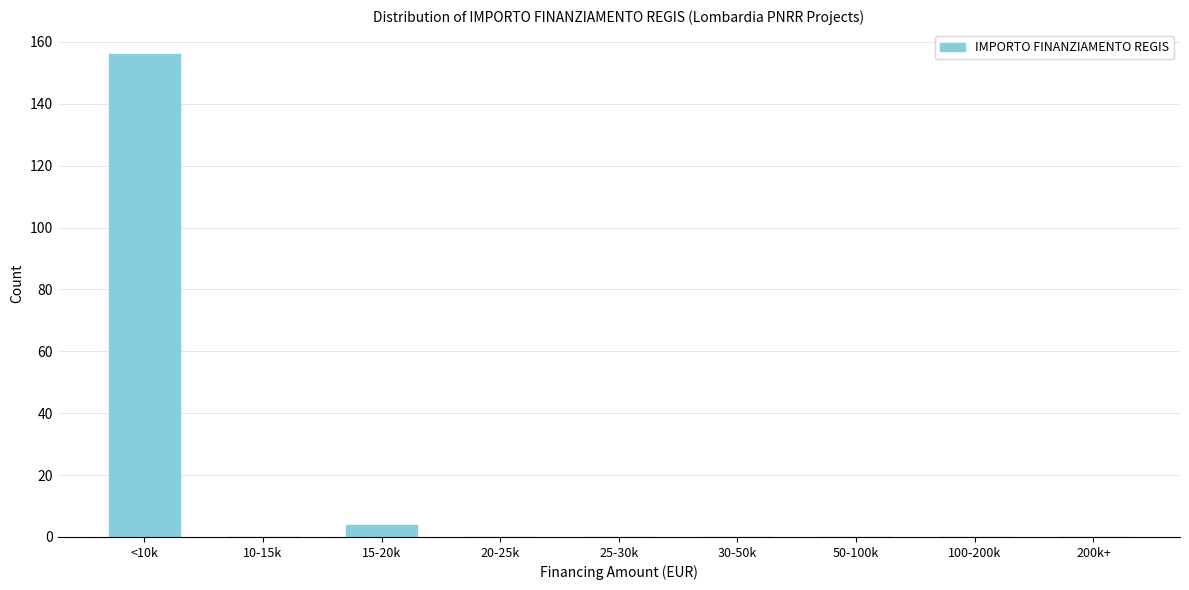

Reading left to right, transcribe all the data shown in this chart.

<10k=156	10-15k=0	15-20k=4	20-25k=0	25-30k=0	30-50k=0	50-100k=0	100-200k=0	200k+=0